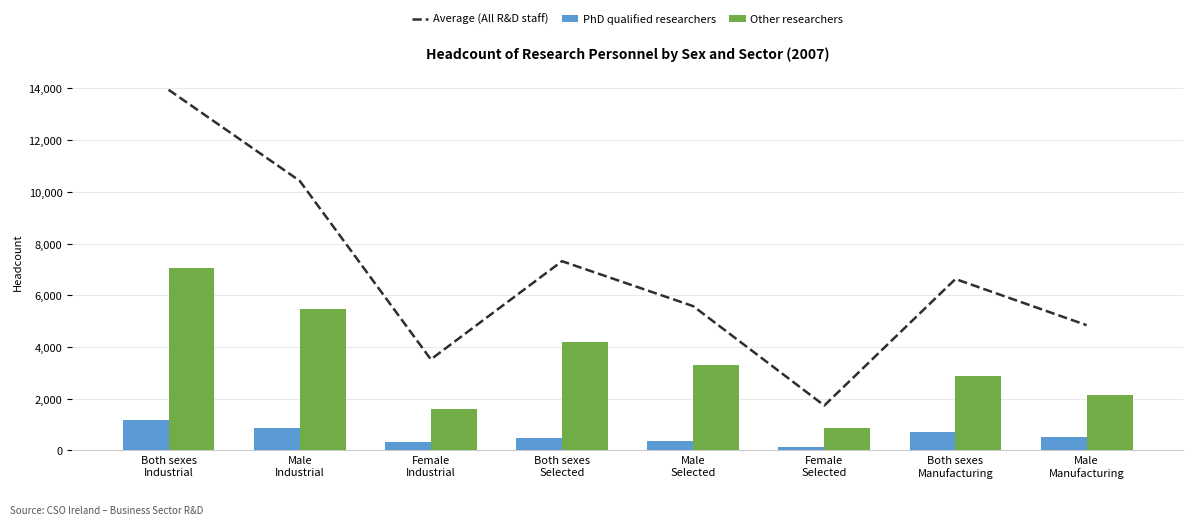

How many categories are shown in the chart?

8